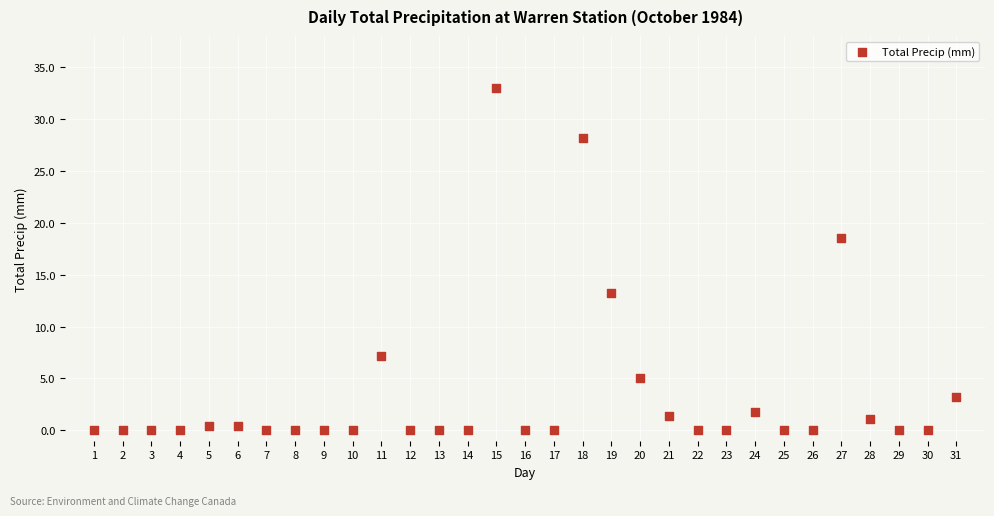

What is the range of X values (max minus min)?

30.0